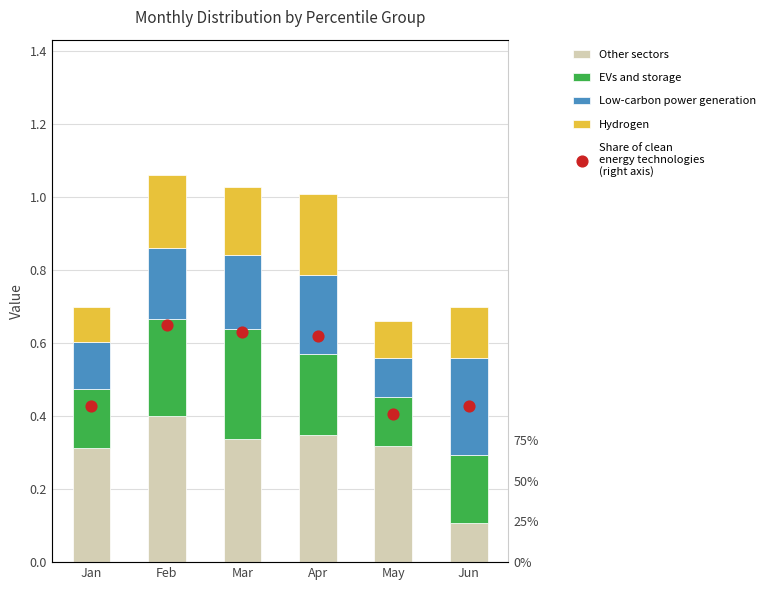

What is the total value across all series at Jun?

1.1